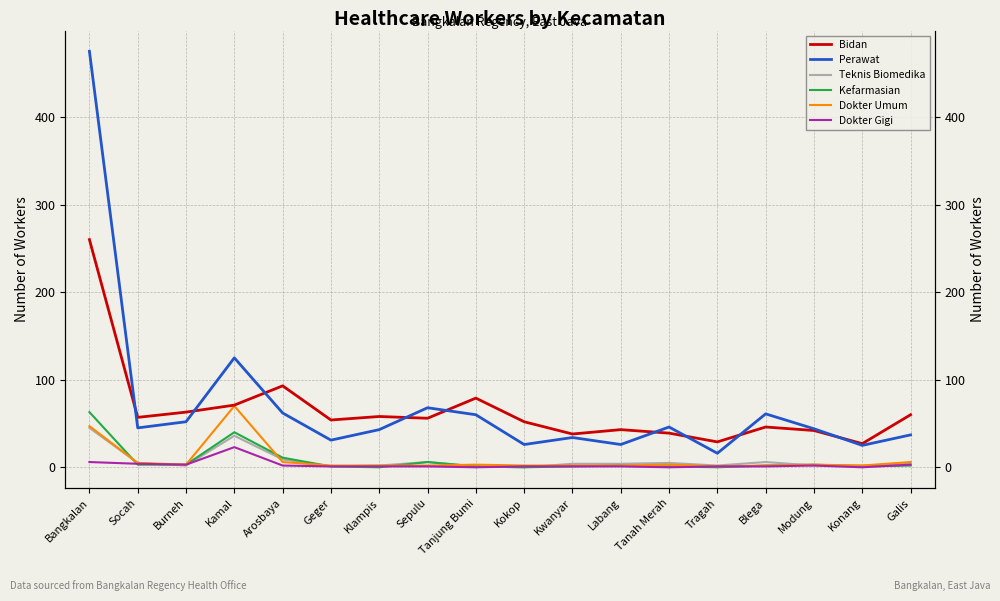

What is the approximate value of Kefarmasian at Tanah Merah?

1